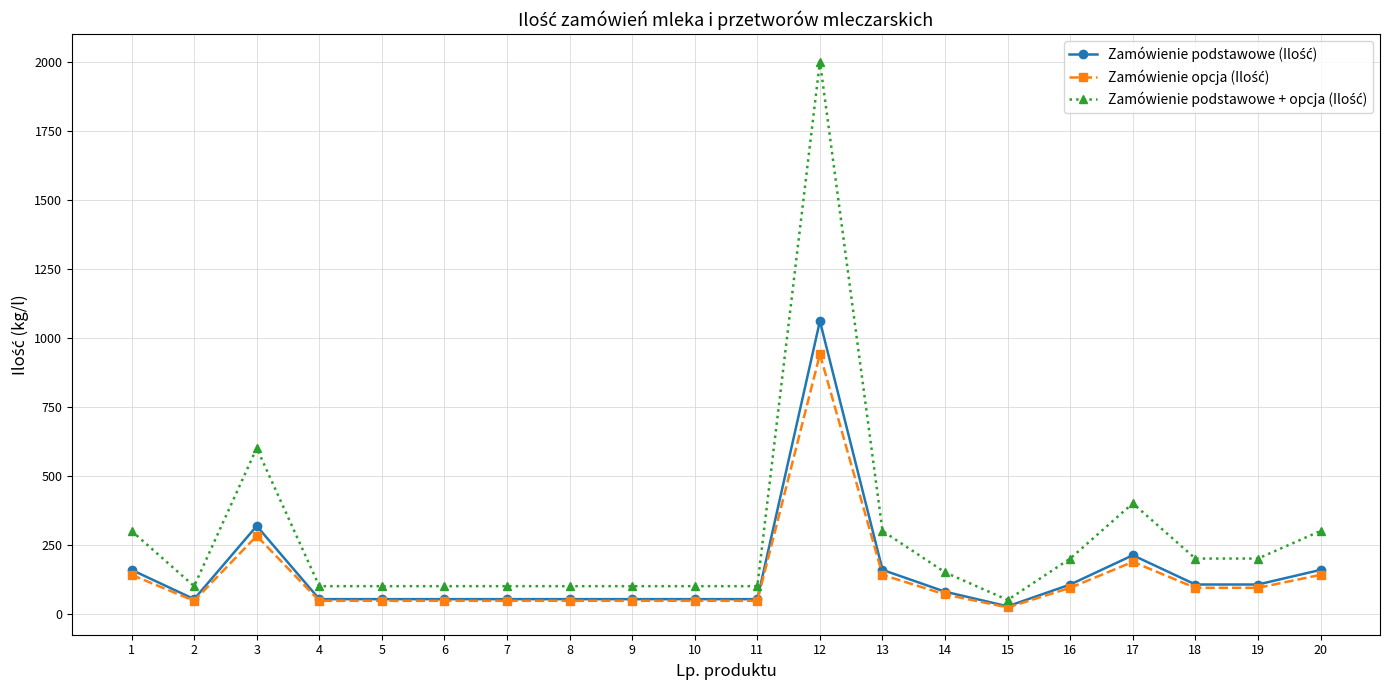

How many categories are shown in the chart?

20